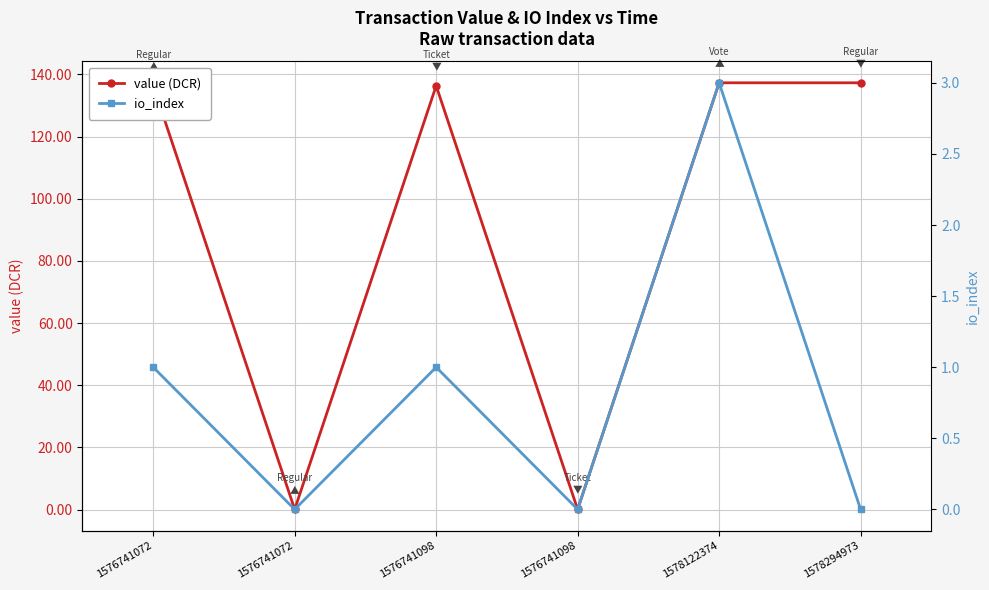

Reading right to left, what are all the values shown in this chart?

value (DCR): 137.3	137.3	0.0	136.3	0.0	136.3
io_index: 0.0	3.0	0.0	1.0	0.0	1.0